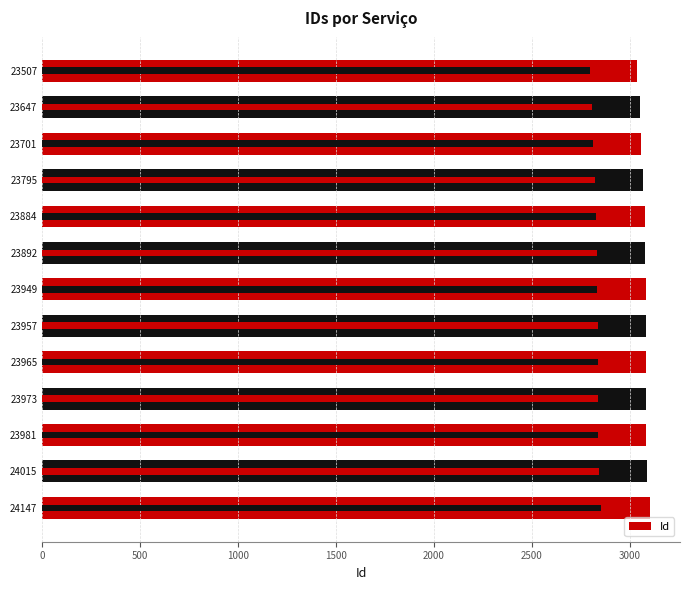

What is the value of the 5th bar from the left?

3076